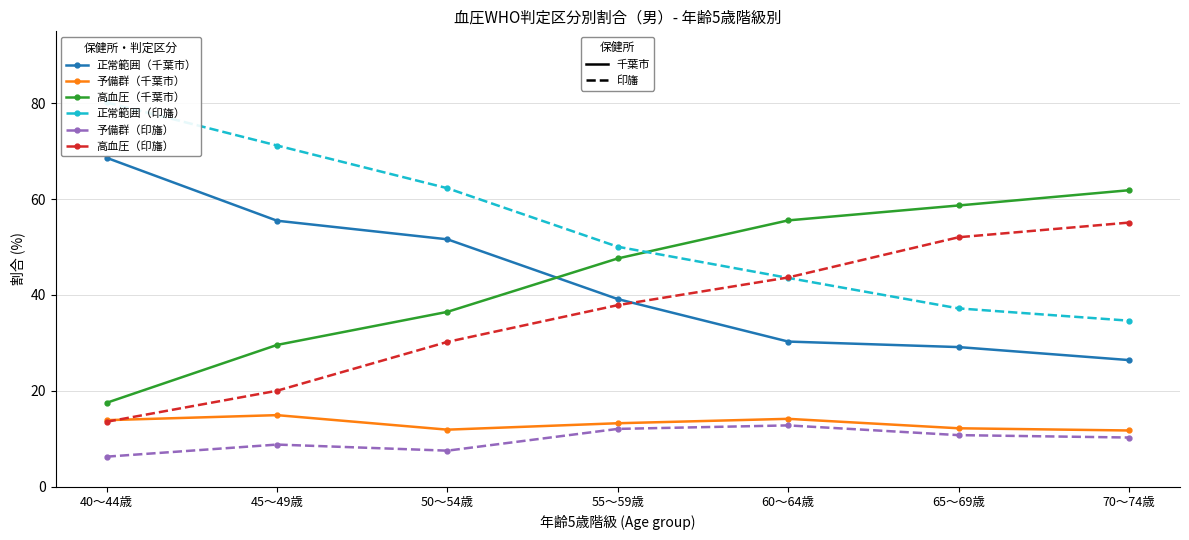

What is the maximum value shown in the chart?

80.2